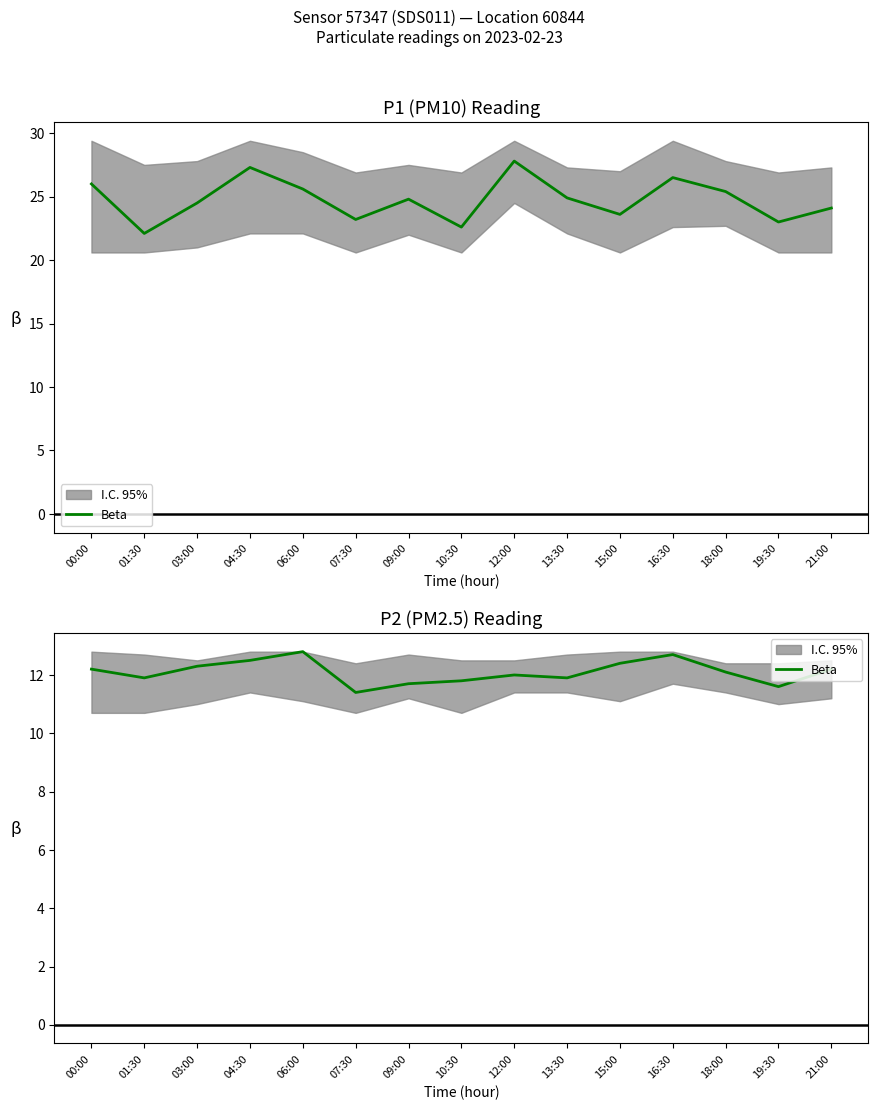

List the labels in order of value, smallest first.

07:30, 19:30, 09:00, 10:30, 01:30, 13:30, 12:00, 18:00, 00:00, 21:00, 03:00, 15:00, 04:30, 16:30, 06:00